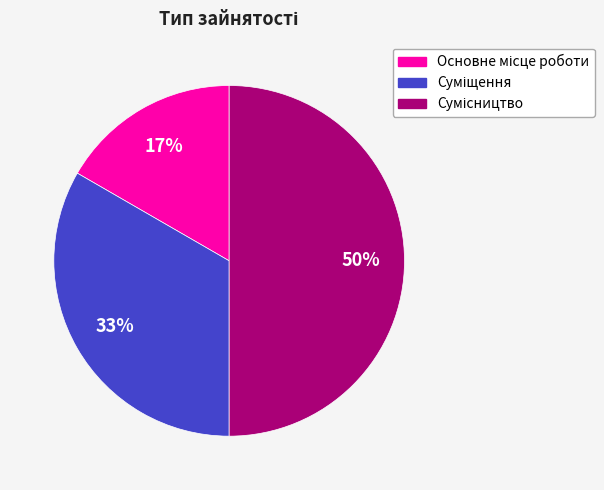

To the nearest percent, what is the difference between the largest and smallest slice percentages?

33%